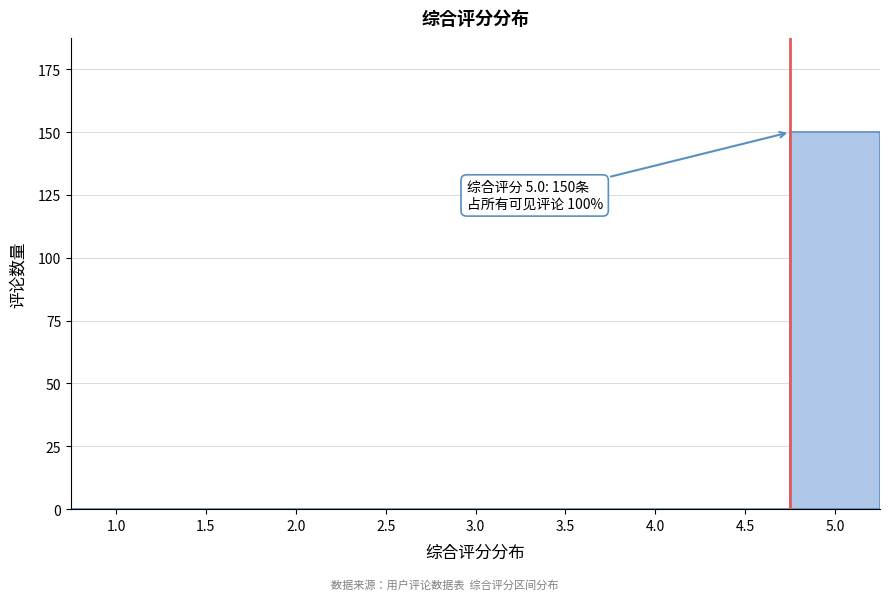

Reading left to right, list all the values displayed in this chart.

1.0=0	1.5=0	2.0=0	2.5=0	3.0=0	3.5=0	4.0=0	4.5=0	5.0=150